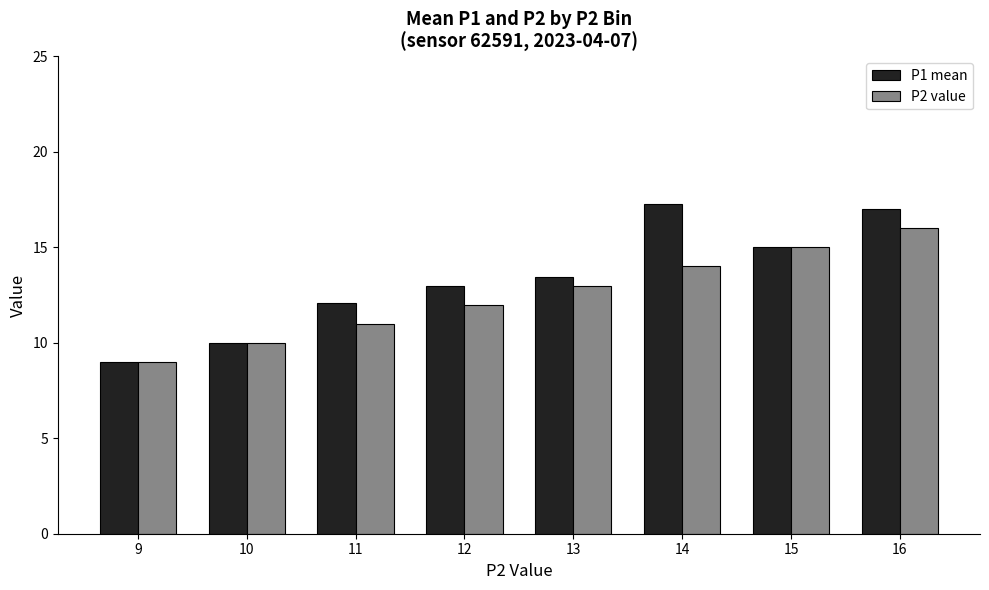

What is the total value across all series at 9?

18.0